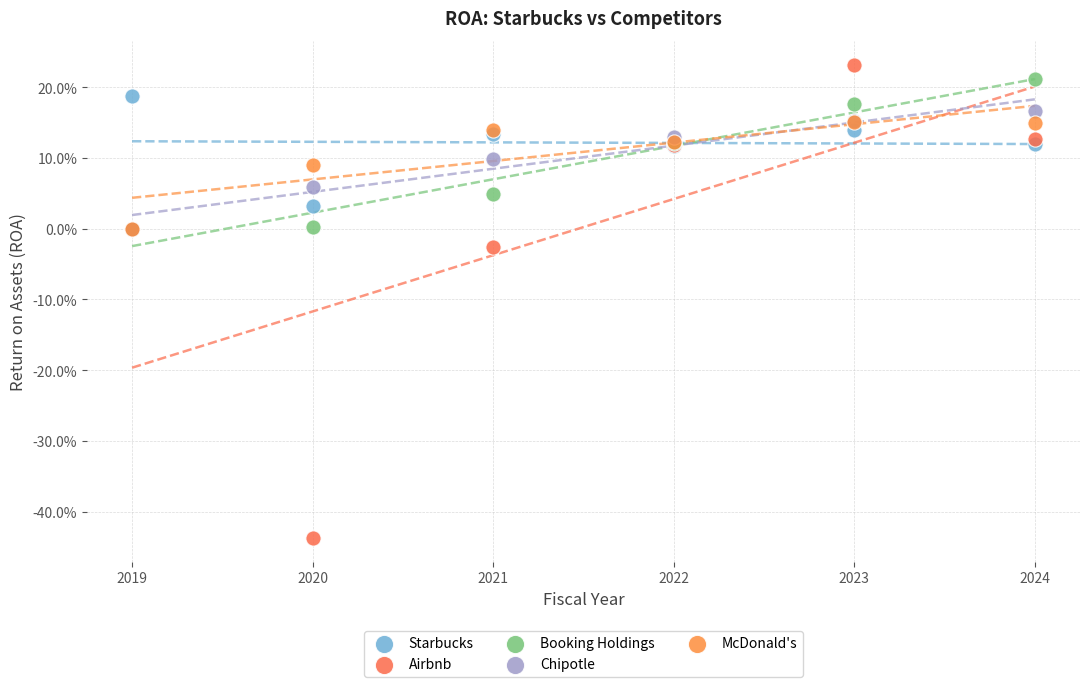

What are all the series names shown in the legend?

Starbucks, Airbnb, Booking Holdings, Chipotle, McDonald's